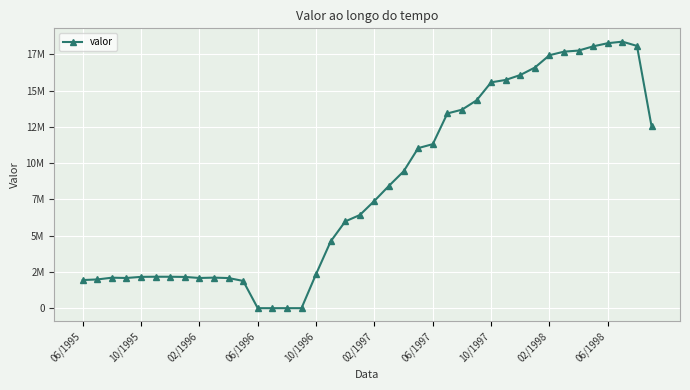

Does the chart have visible grid lines?

Yes